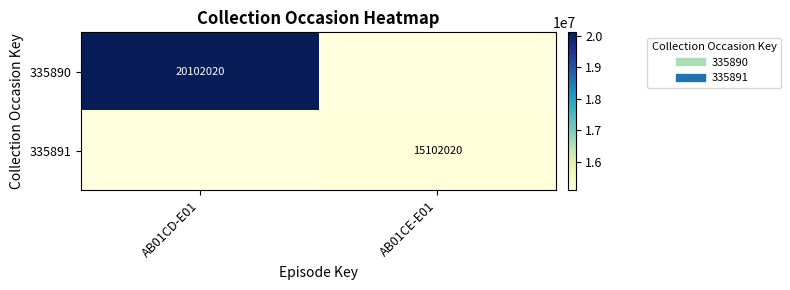

Rank the series by their average value, from lowest to highest.

335890, 335891